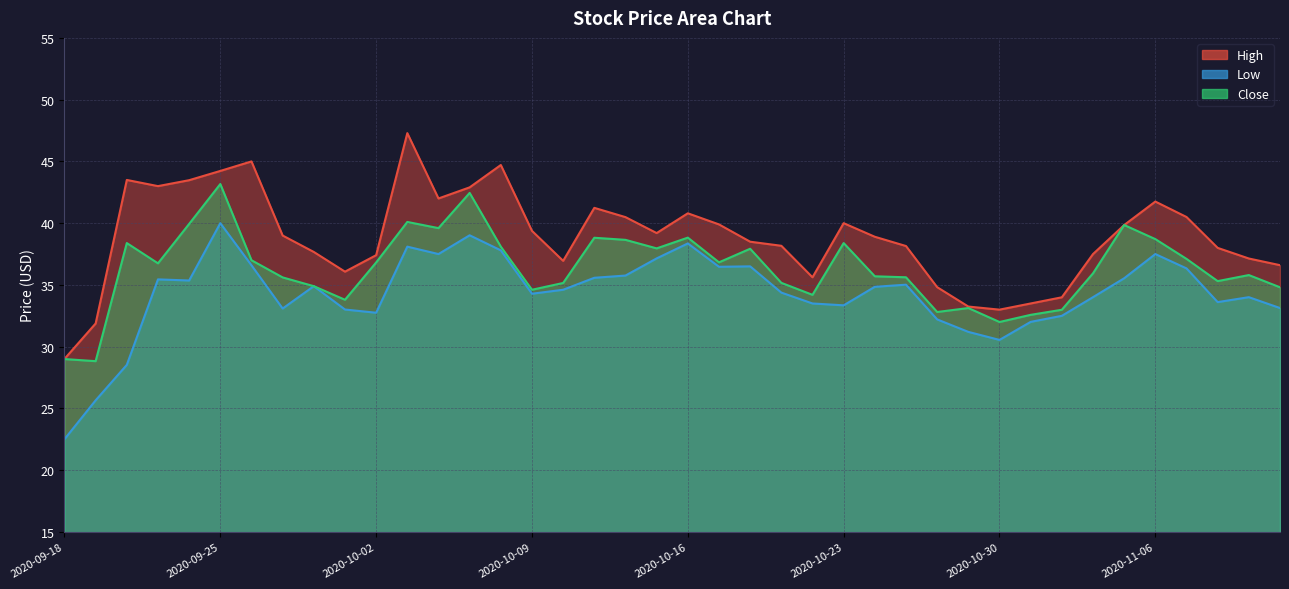

Rank the series by their average value, from lowest to highest.

Low, Close, High